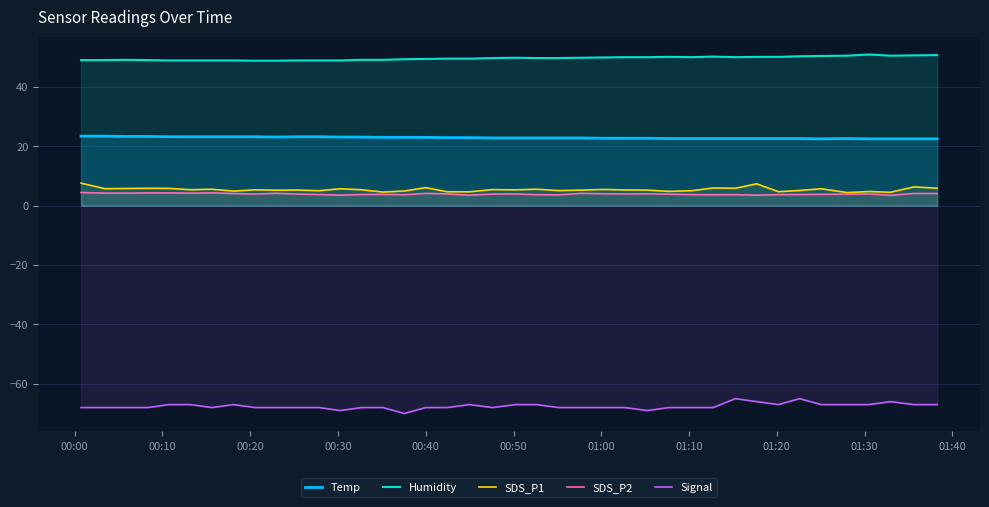

What is the maximum value shown in the chart?

50.9